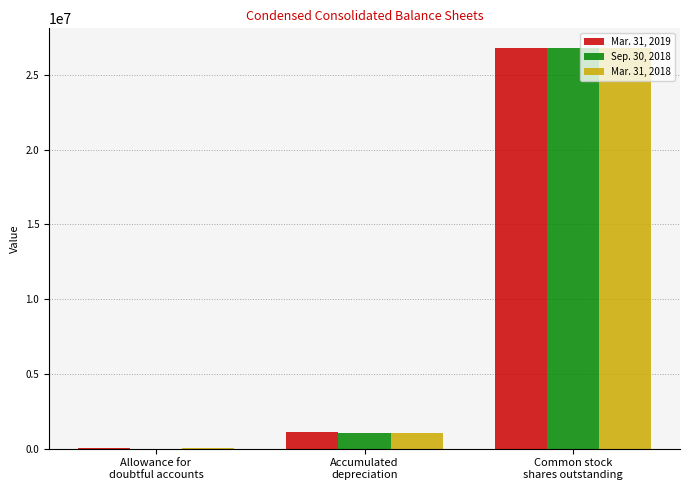

What is the maximum value shown in the chart?

26781785